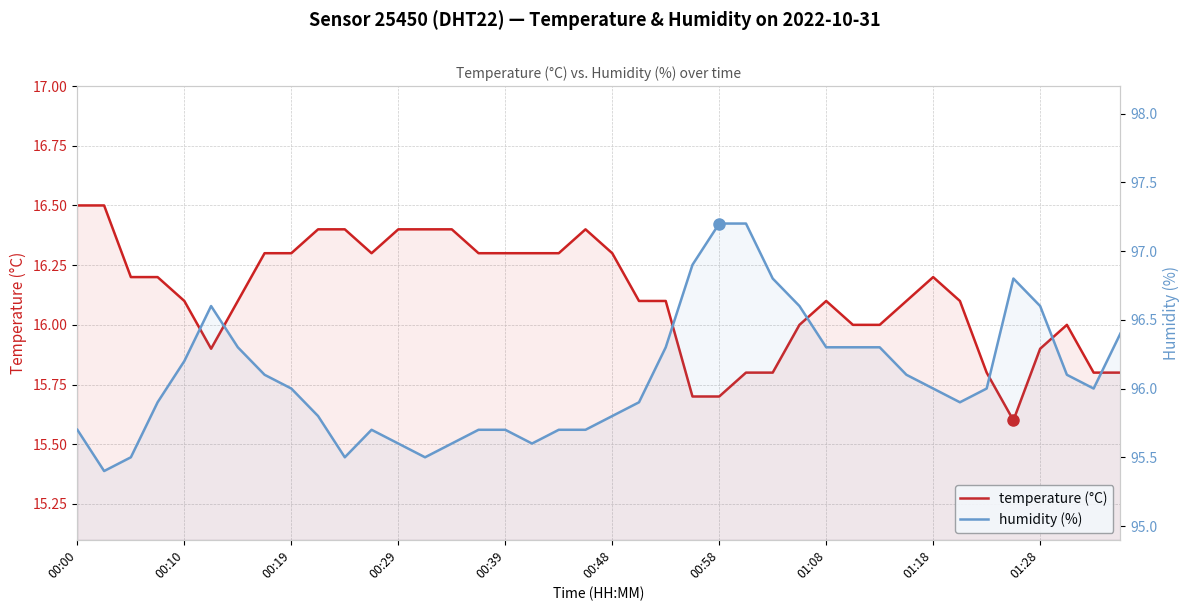

True or false: humidity and temperature intersect in this chart.

False